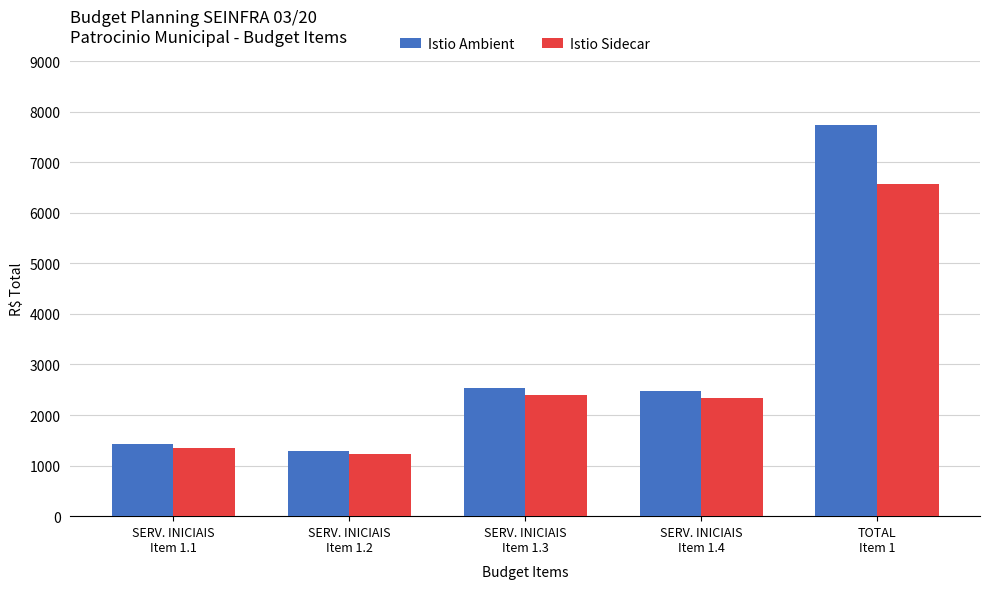

How many bars are there in total?

10